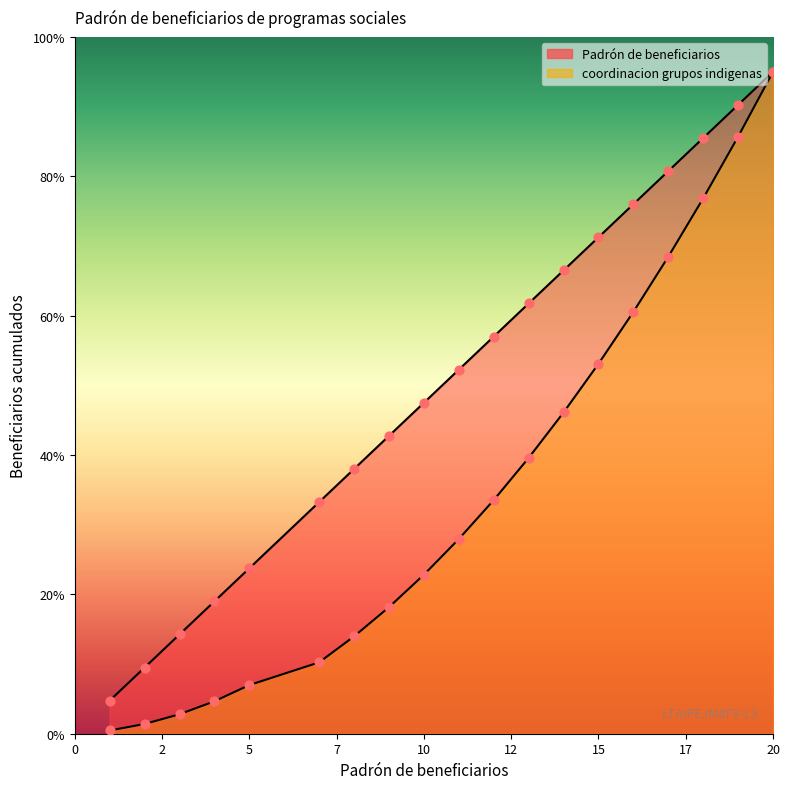

What are all the series names shown in the legend?

Padrón de beneficiarios, coordinacion grupos indigenas